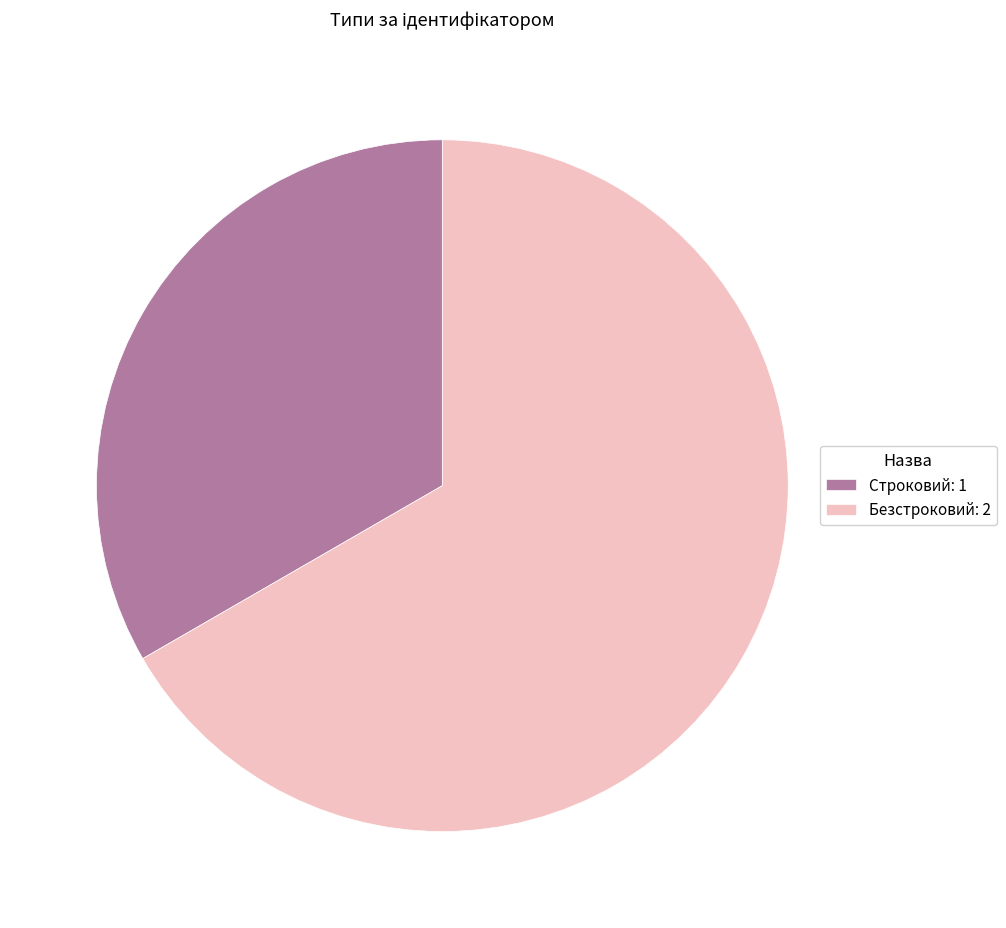

Which slice is the smallest?

Строковий